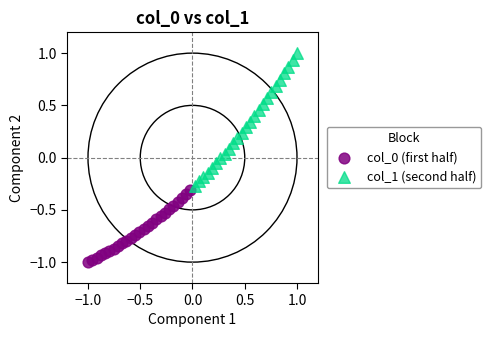

Which series contains the highest Y value?

col_1 (second half)